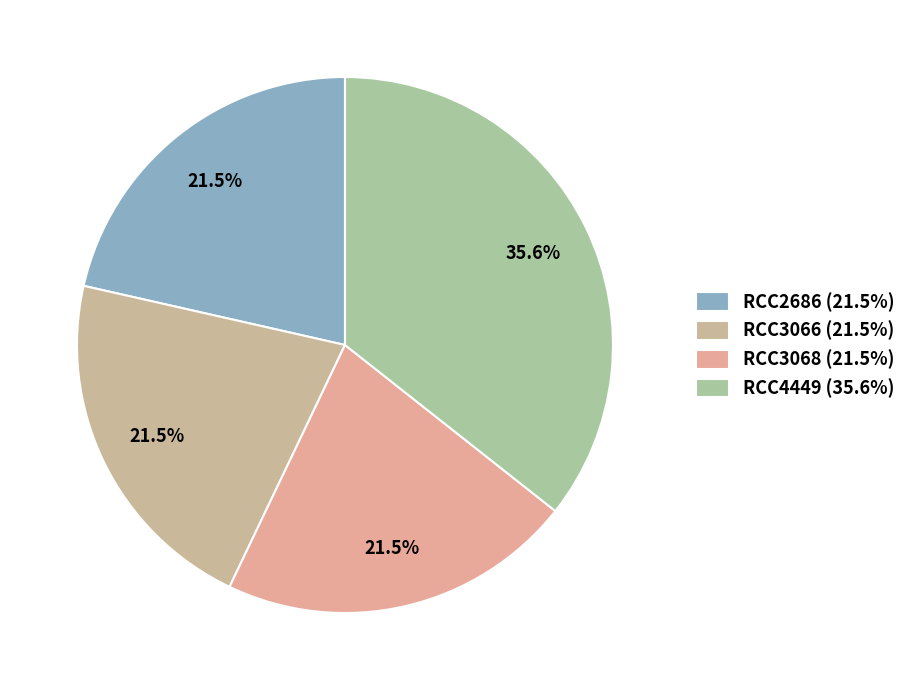

To the nearest percent, what is the combined percentage of RCC3066 and RCC3068?

43%